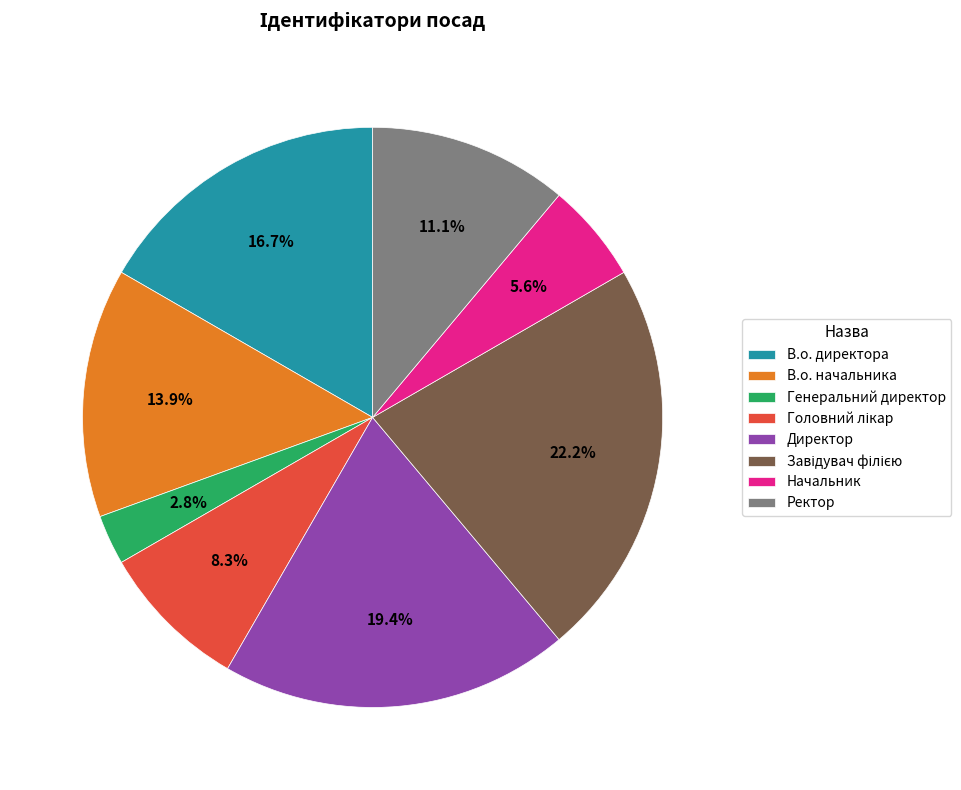

To the nearest percent, what is the difference between the largest and smallest slice percentages?

19%